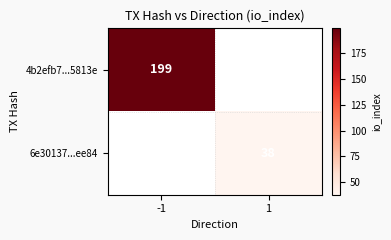

What is the greatest value displayed?

199.0